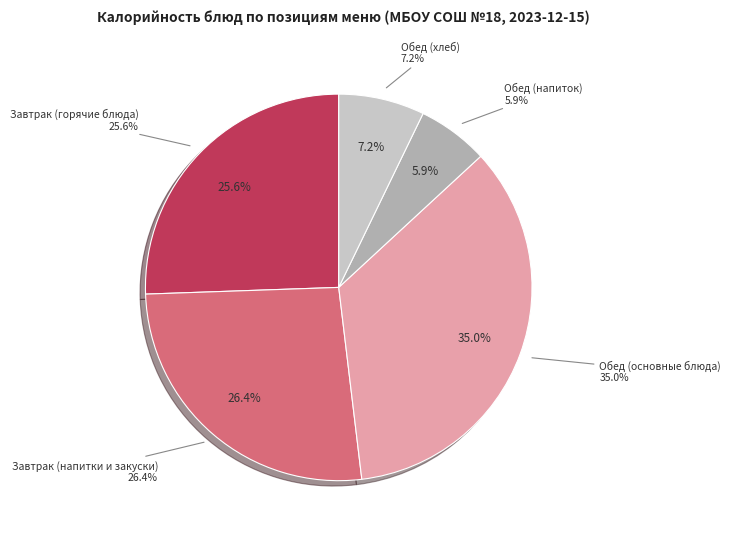

Is there a majority slice in this chart?

No